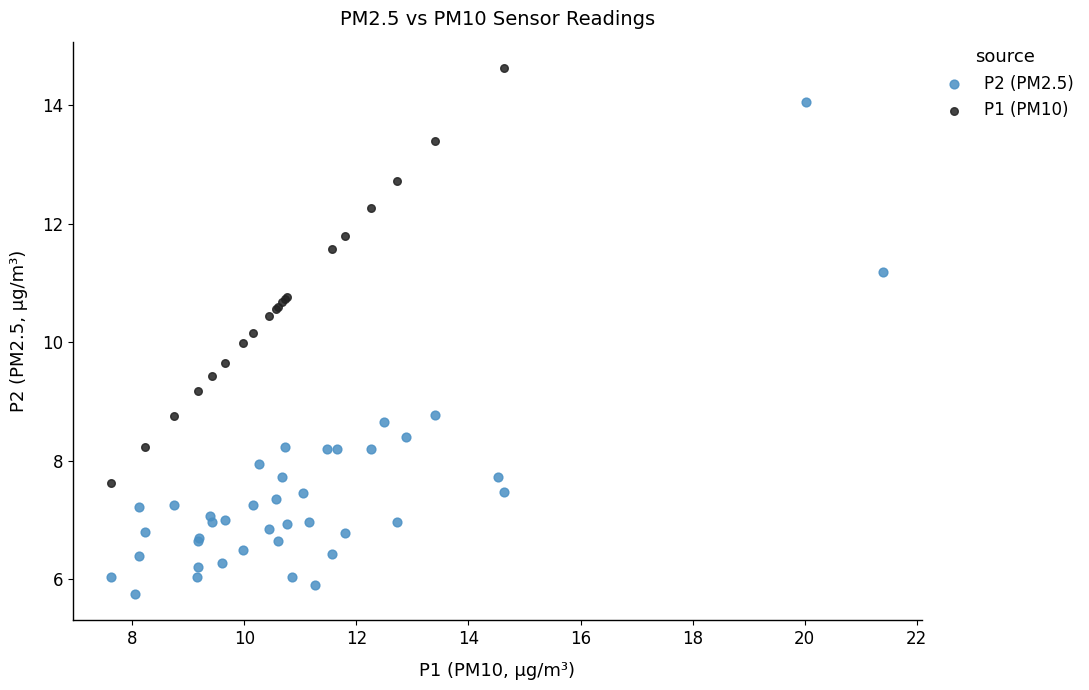

Which series has the widest spread of Y values?

P2 (PM2.5)